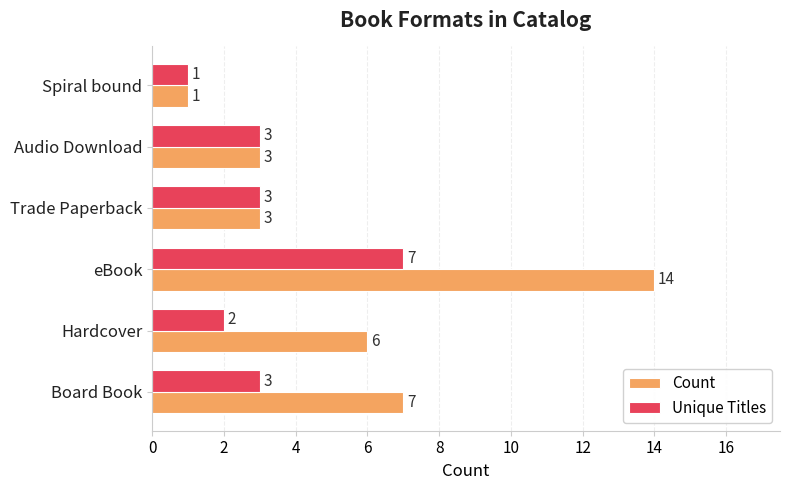

What is the greatest value displayed?

14